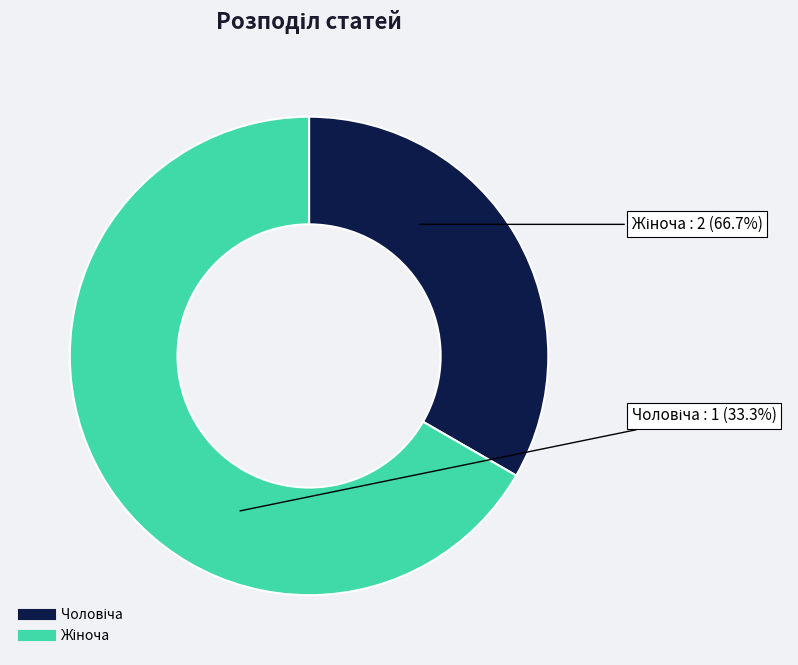

What is the largest slice in the pie chart?

Жіноча